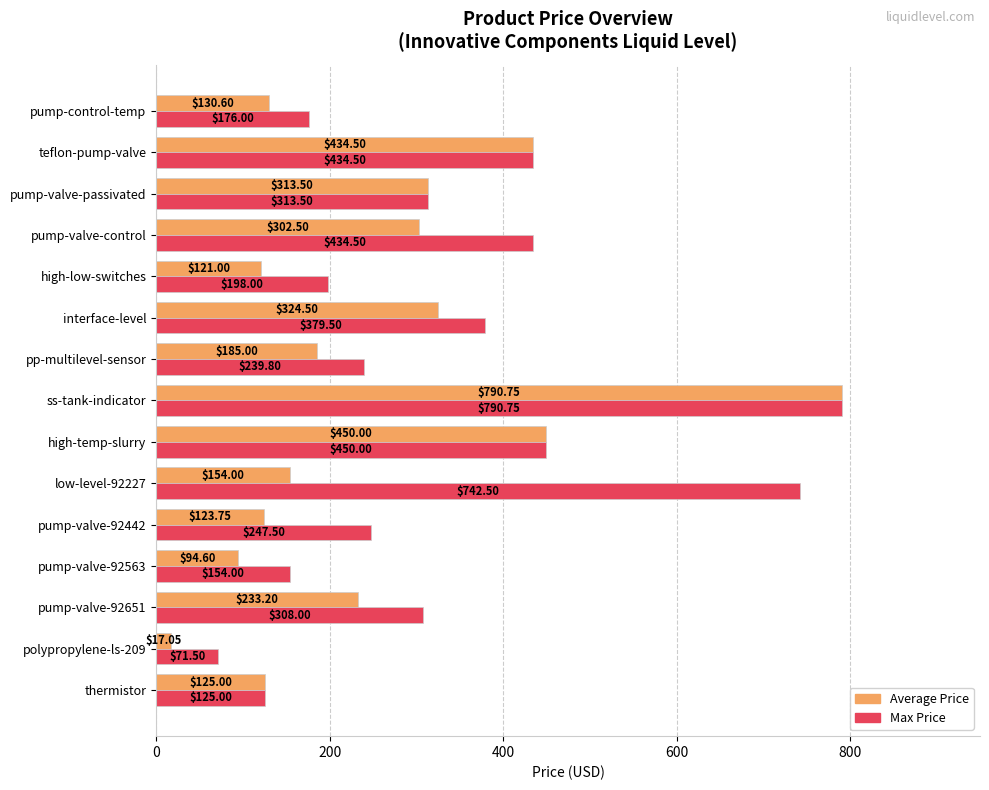

How many series are shown in this chart?

2